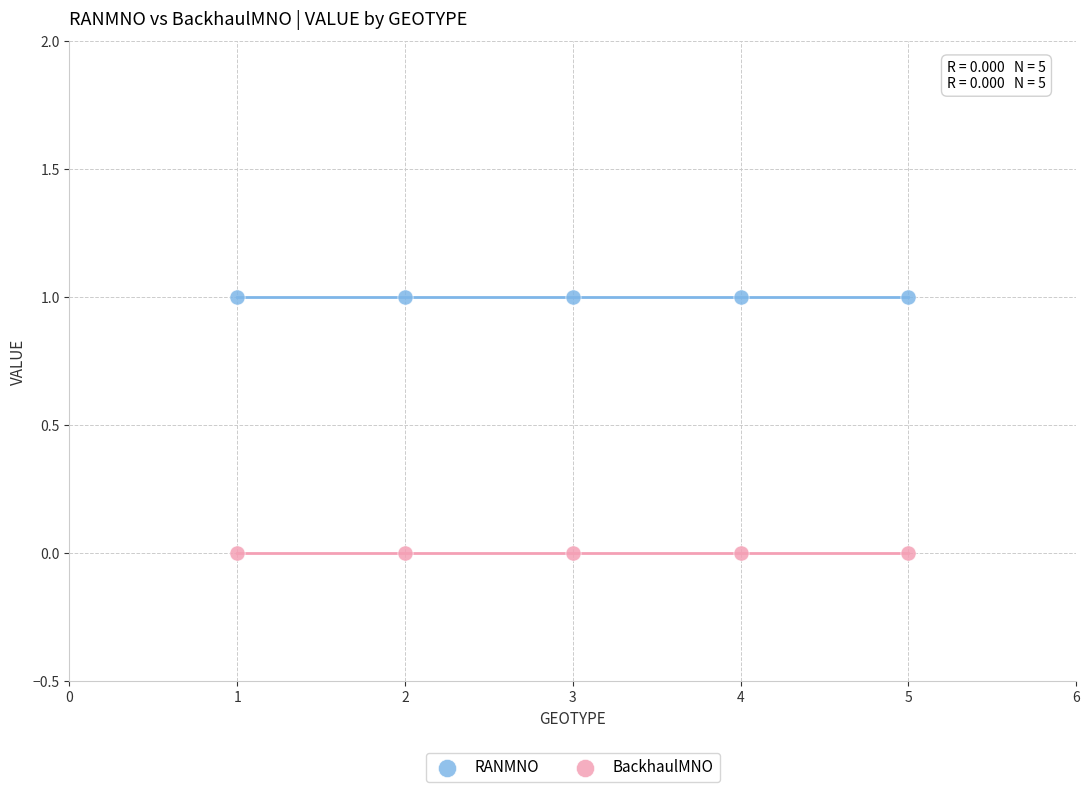

What are all the series names shown in the legend?

RANMNO, BackhaulMNO